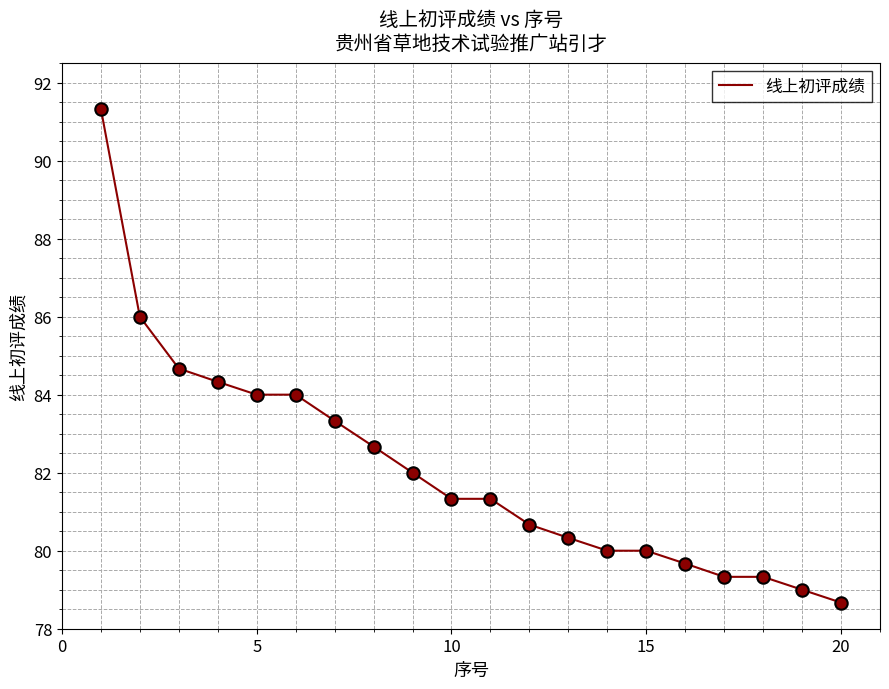

What is the smallest value displayed?

78.7